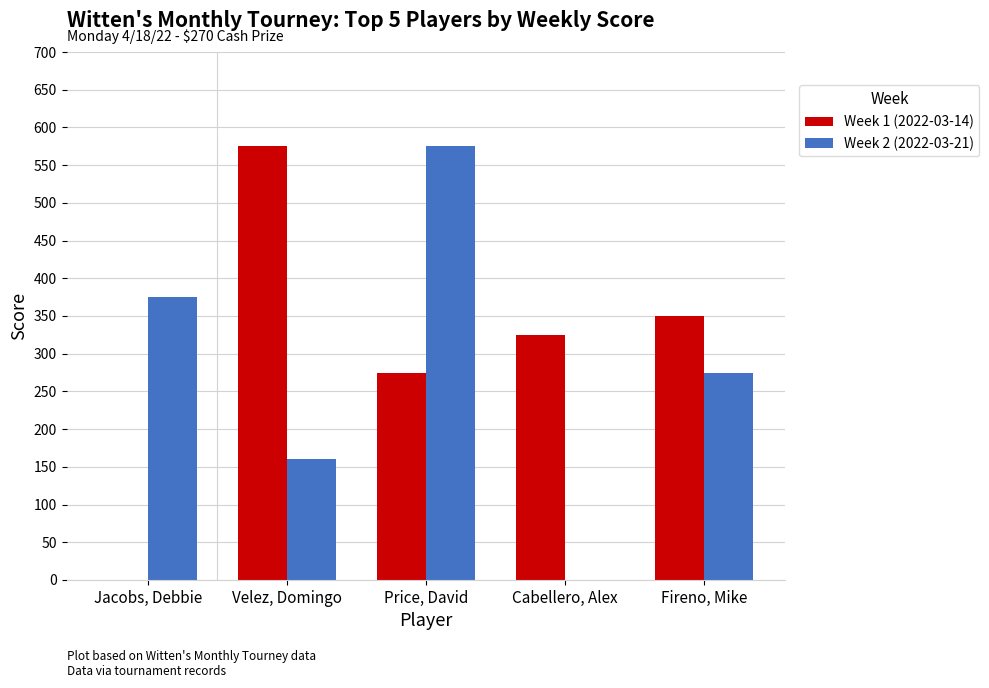

At which label does Week 1 (2022-03-14) first exceed 325?

Velez, Domingo